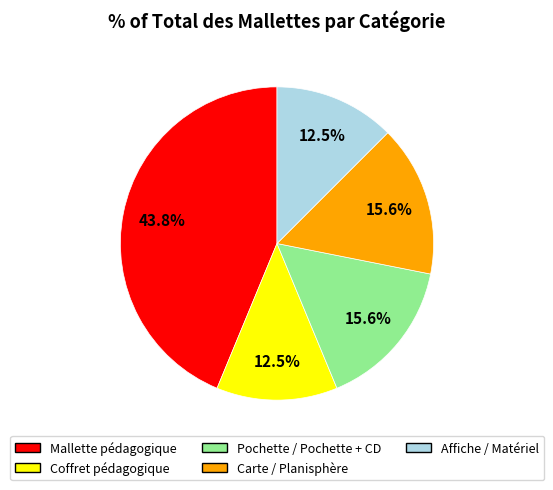

How many segments does this pie chart have?

5